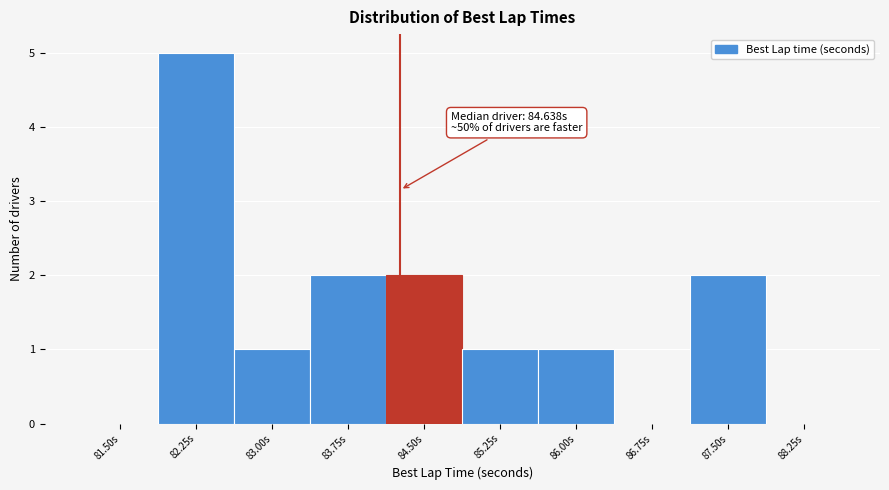

Reading left to right, extract all data points from this chart.

81.50s=0	82.25s=5	83.00s=1	83.75s=2	84.50s=2	85.25s=1	86.00s=1	86.75s=0	87.50s=2	88.25s=0